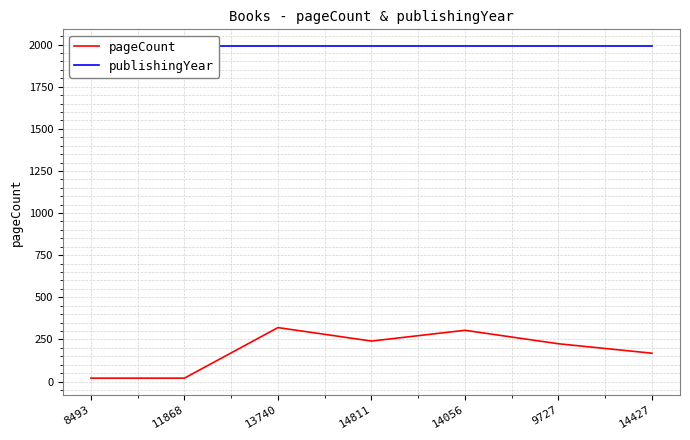

Between 14056 and 9727, which is larger?

14056